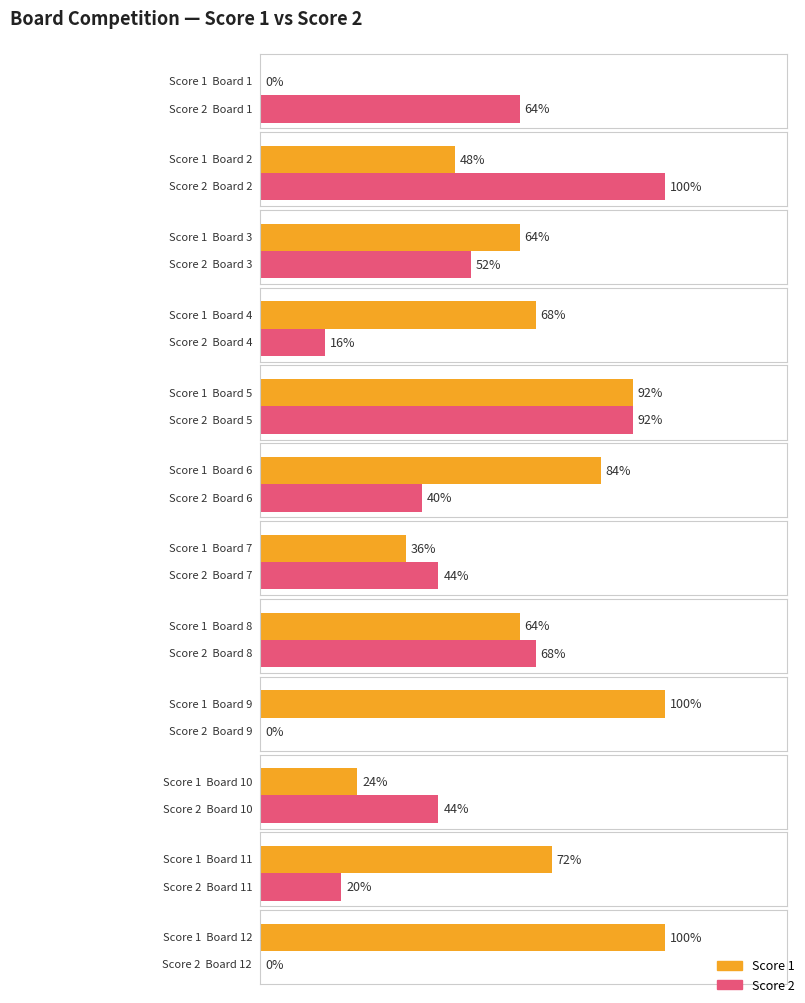

Rank the series by their maximum value, from highest to lowest.

Score 1, Score 2